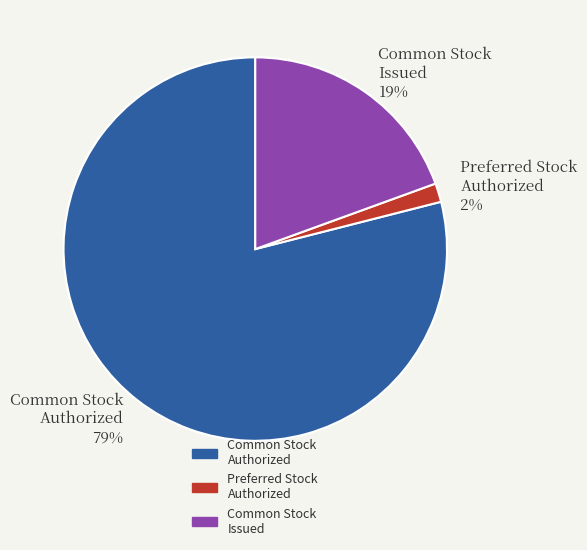

Rank the categories by value from highest to lowest.

Common Stock Authorized, Common Stock Issued, Preferred Stock Authorized